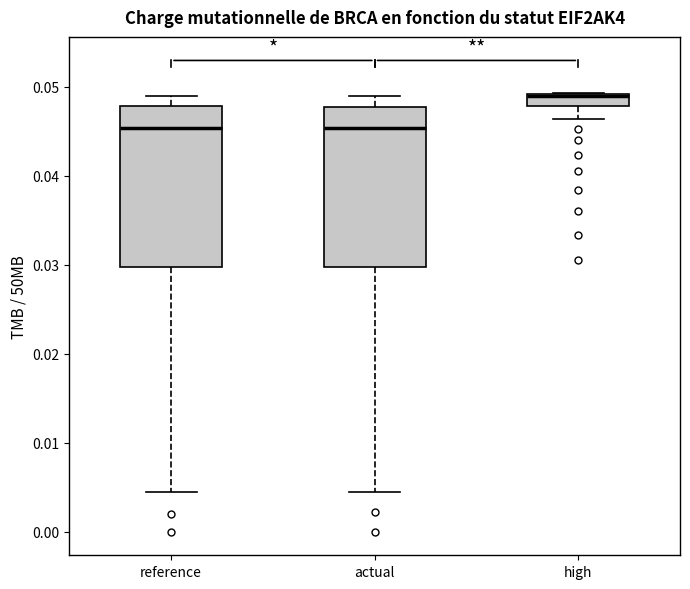

Where is the lower edge of the box for high on the y-axis? The values are not printed on the chart, so give them approximately, as read against the axis.

0.048